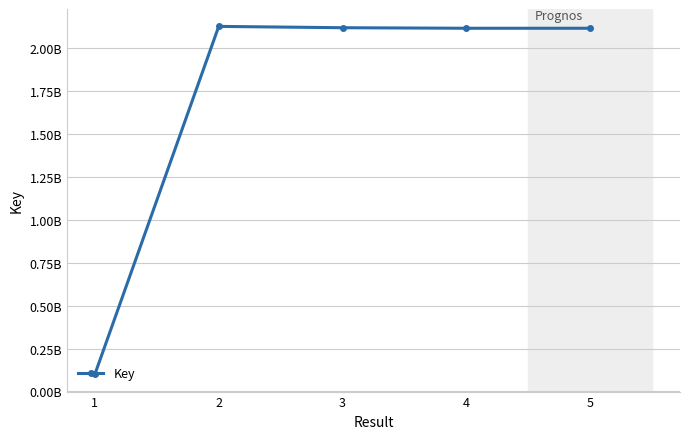

Where is the data nearest to the value 1114455078?

5